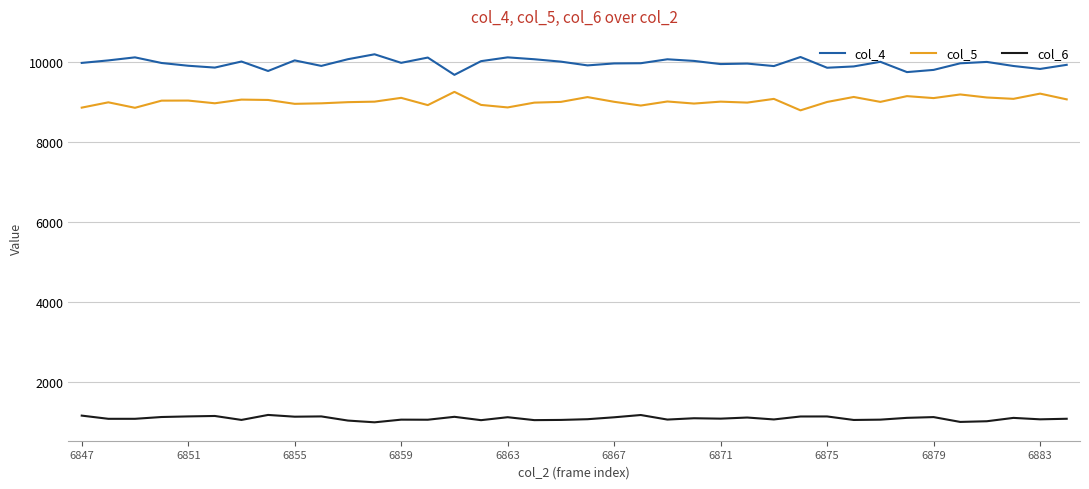

Rank the series by their maximum value, from highest to lowest.

col_4, col_5, col_6